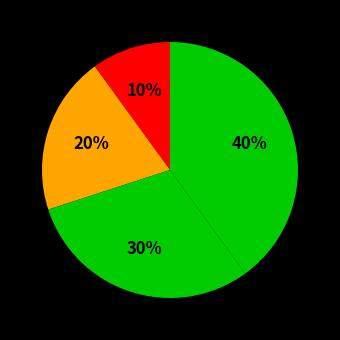

How many segments does this pie chart have?

4